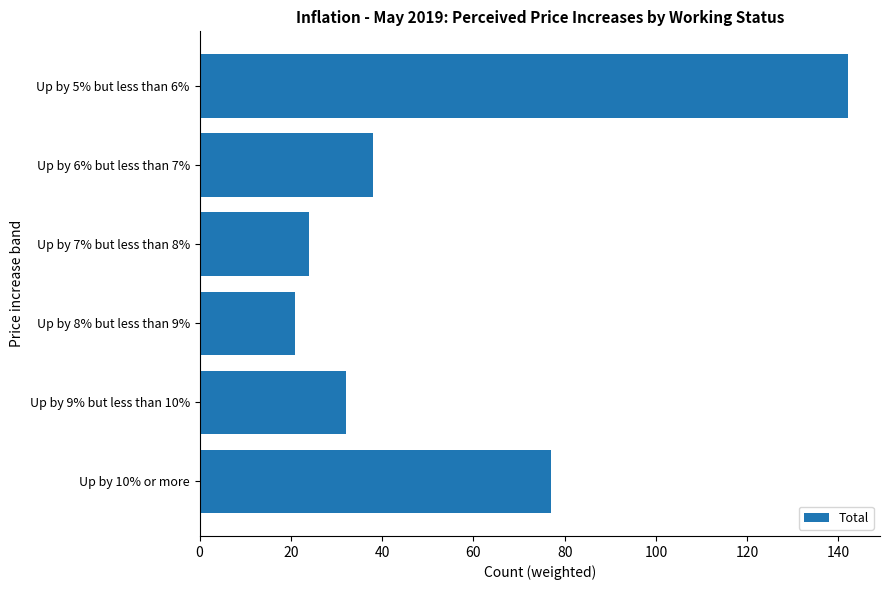

Rank the categories by value from highest to lowest.

Up by 5% but less than 6%, Up by 10% or more, Up by 6% but less than 7%, Up by 9% but less than 10%, Up by 7% but less than 8%, Up by 8% but less than 9%